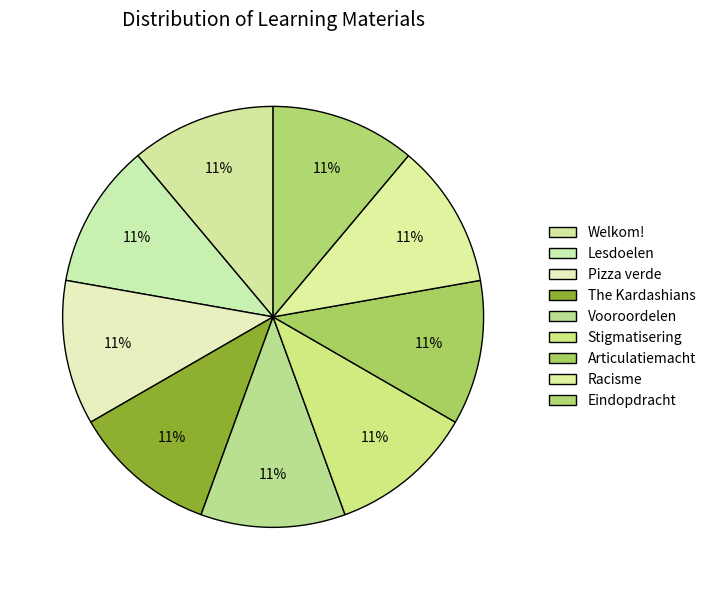

Rank the categories by value from lowest to highest.

Welkom!, Lesdoelen, Pizza verde, The Kardashians, Vooroordelen, Stigmatisering, Articulatiemacht, Racisme, Eindopdracht